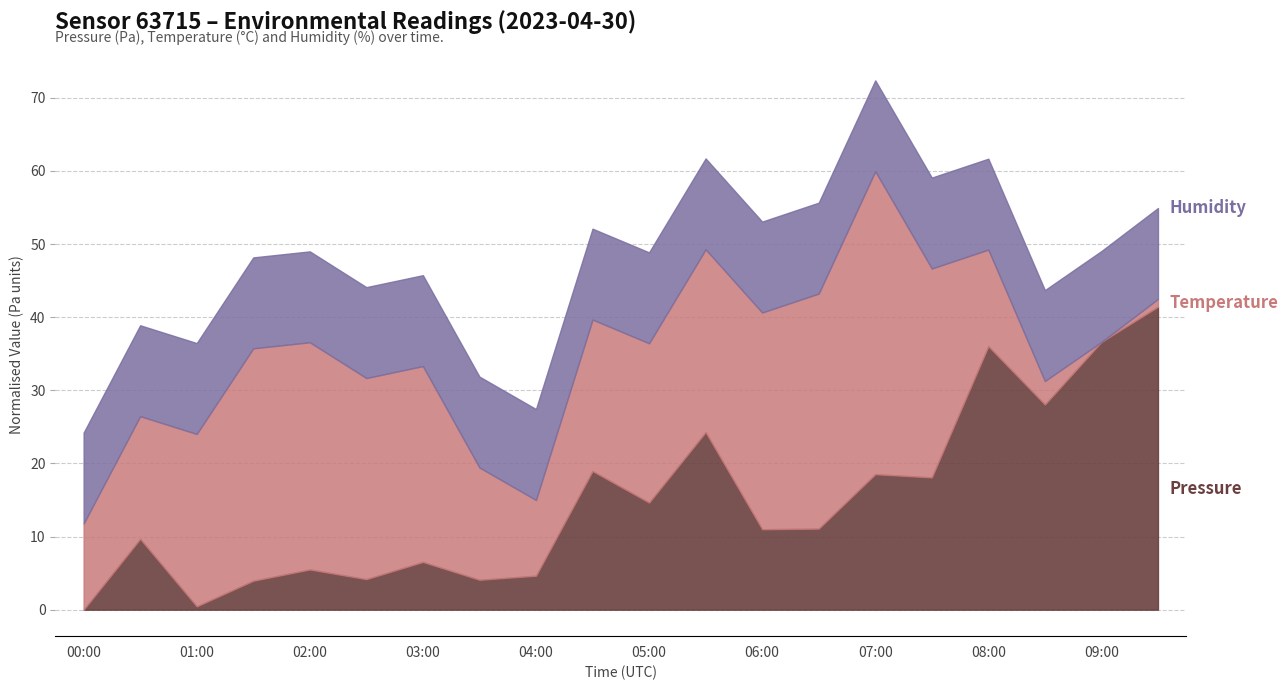

At which category is the sum across all series the highest?

07:00